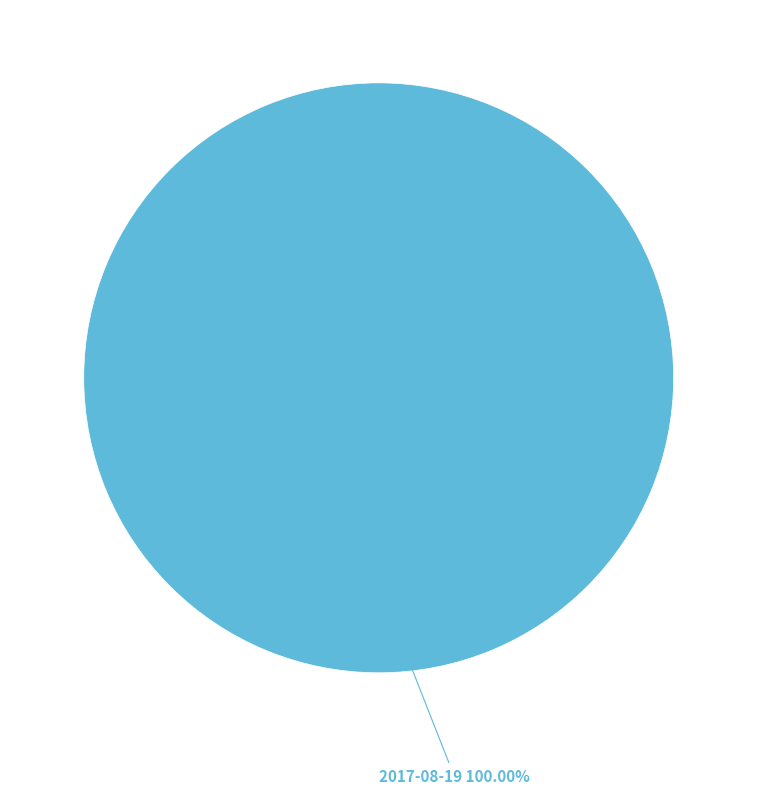

Is there any slice that represents more than half of the pie?

Yes